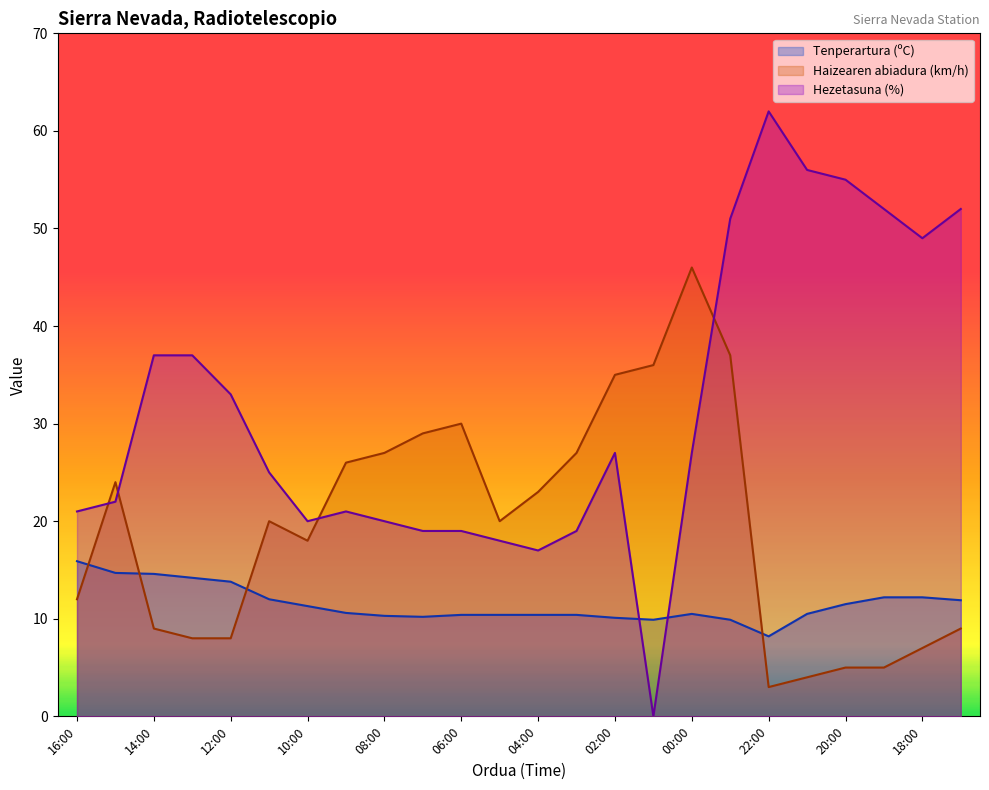

Does the chart have visible grid lines?

No